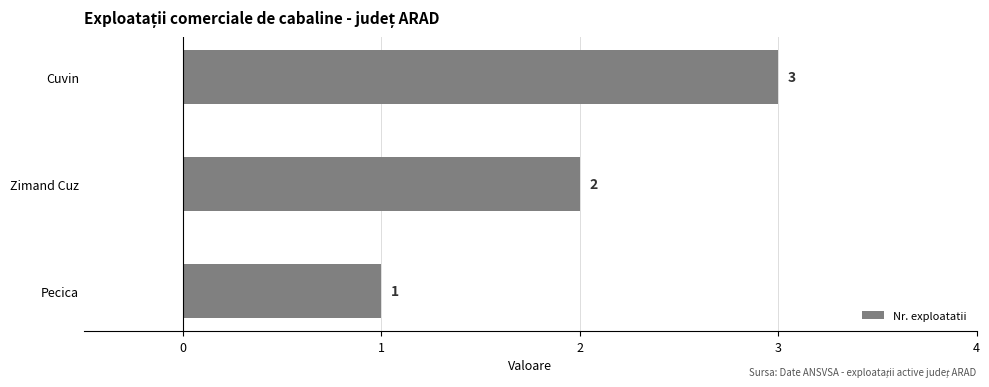

Is it true that the value at Zimand Cuz is 3?

False